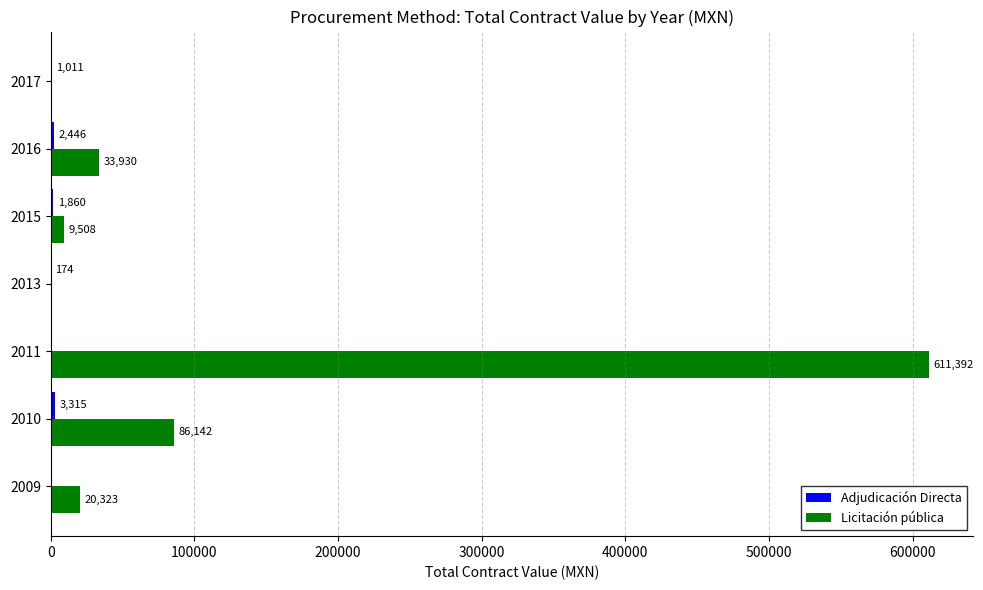

Is it true that Licitación pública equals 611392.0 at 2011?

True